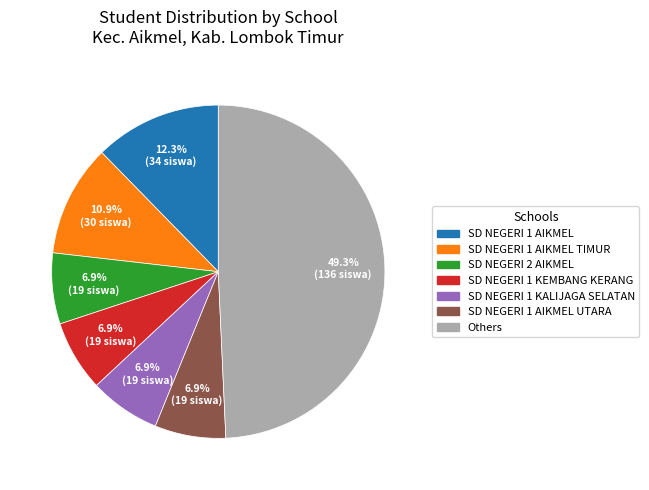

Count the number of slices in the pie.

7